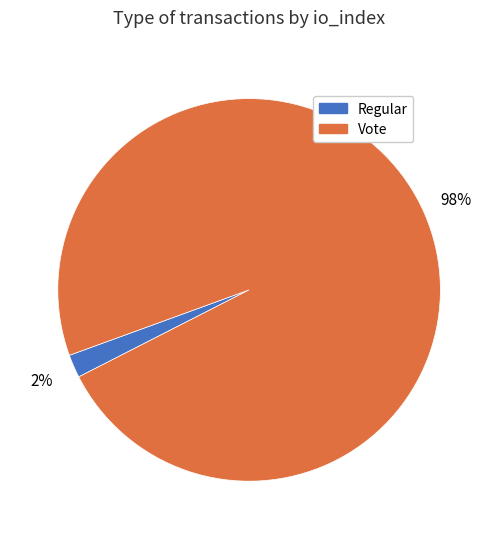

How many slices are in this pie chart?

2